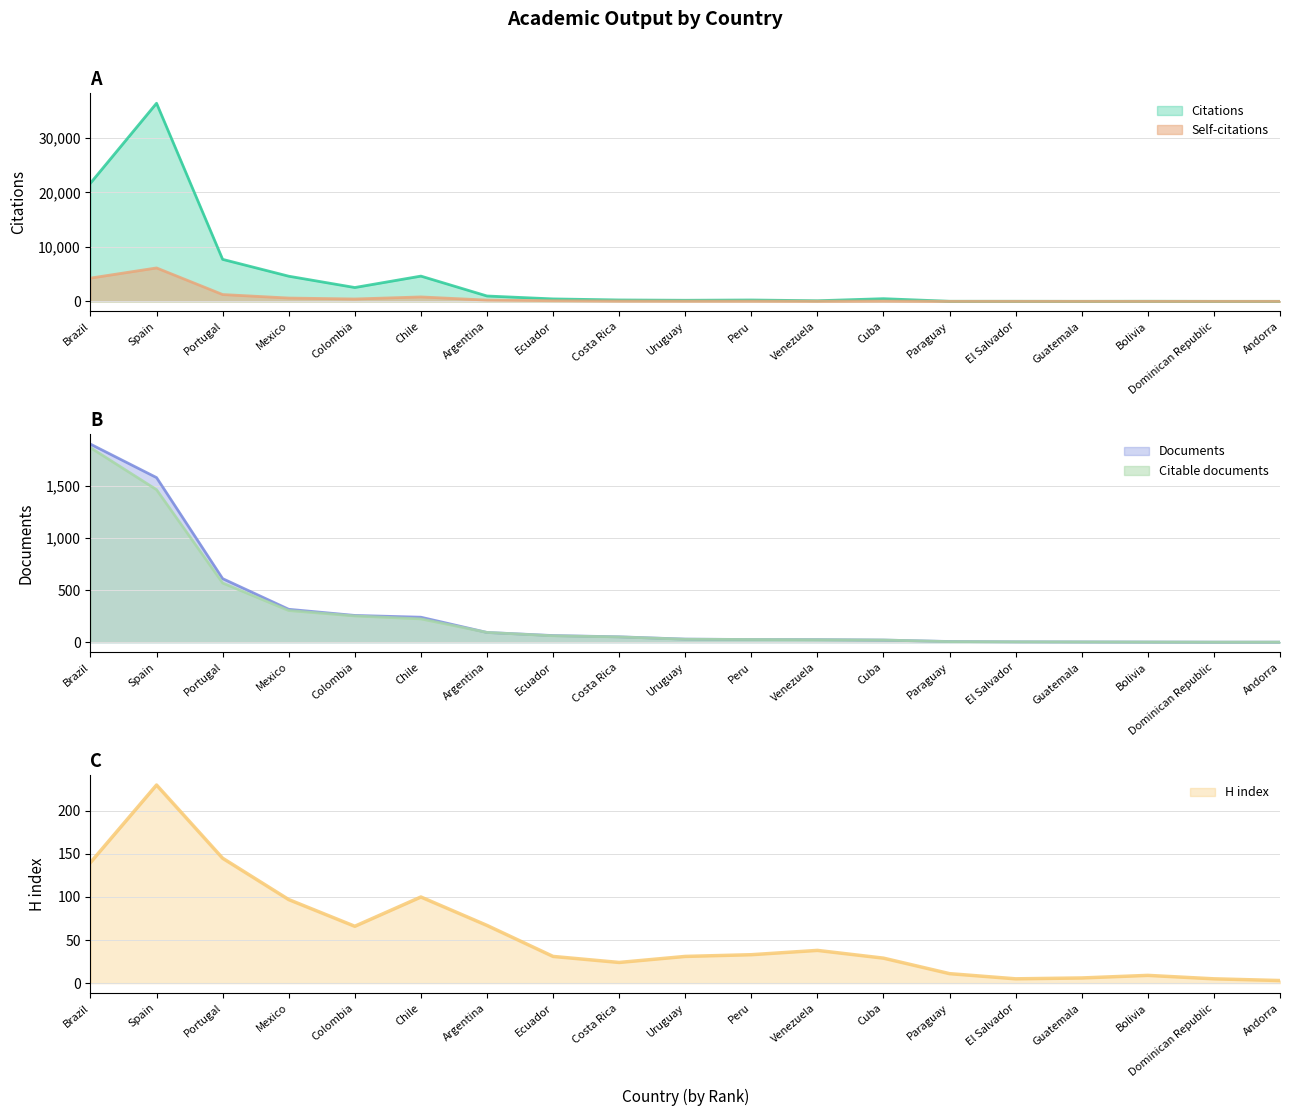

Which has a higher value, Peru or Costa Rica?

Costa Rica